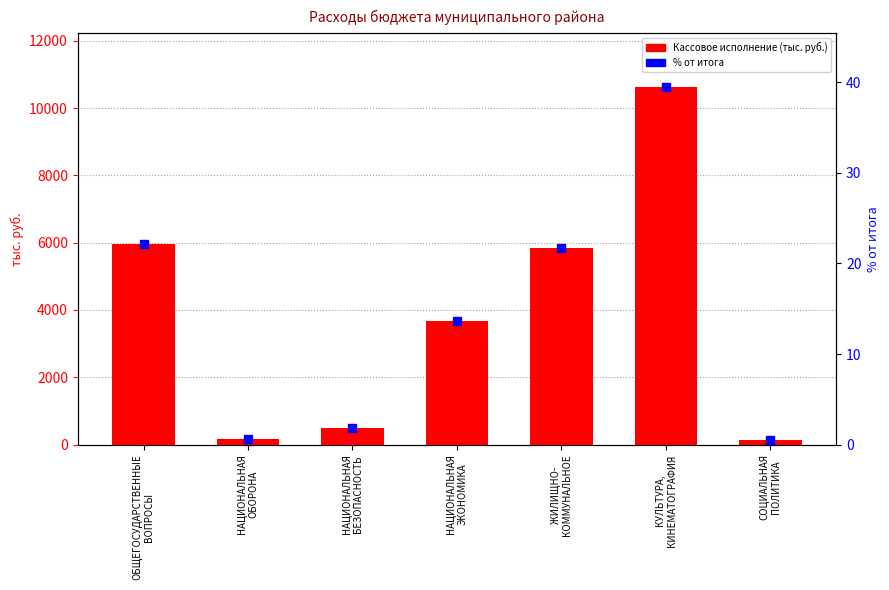

Which series has the largest range (max minus min)?

Кассовое исполнение